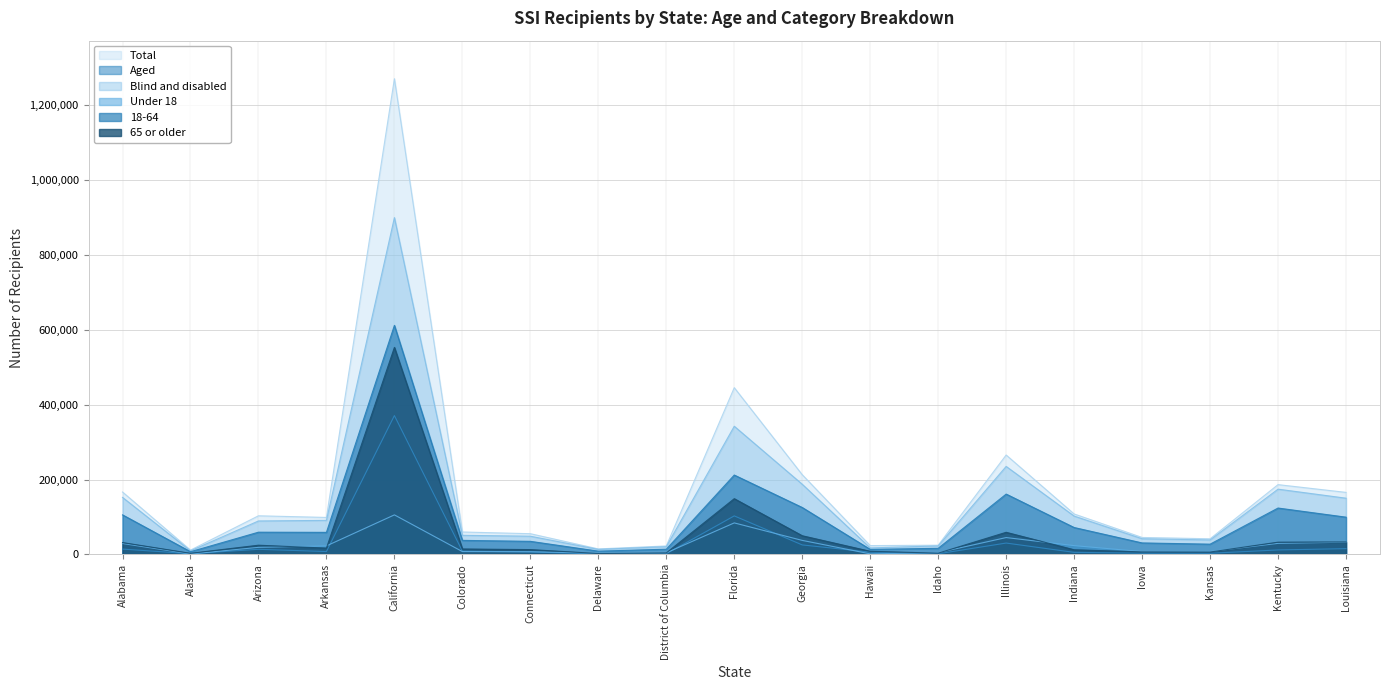

How many lines are shown in the chart?

6